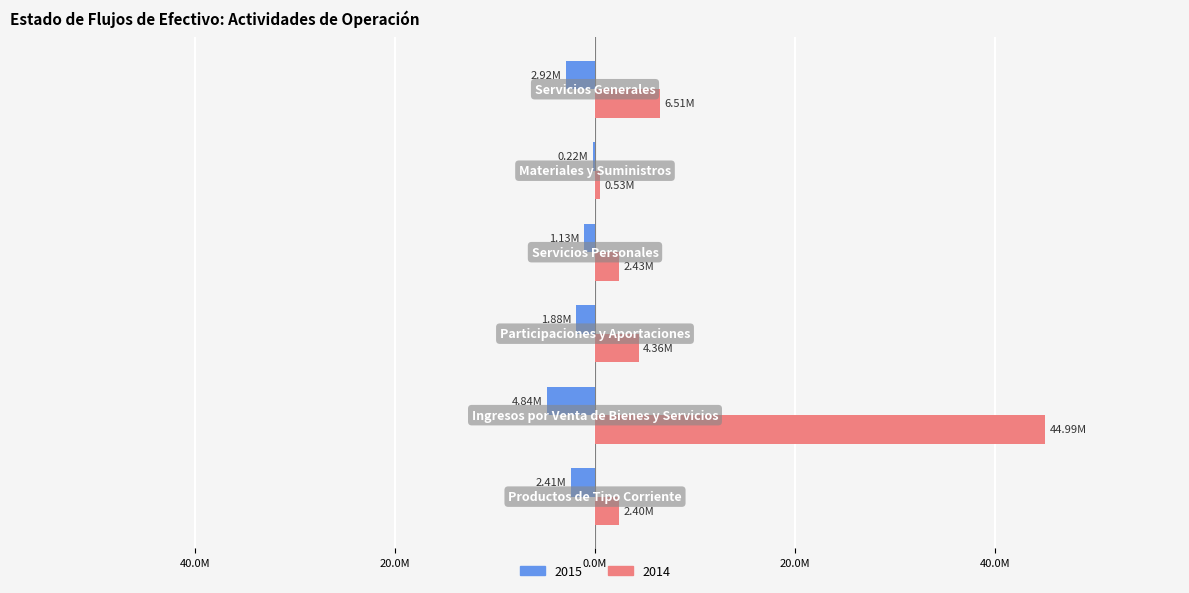

At how many categories does at least one series exceed 40?

1